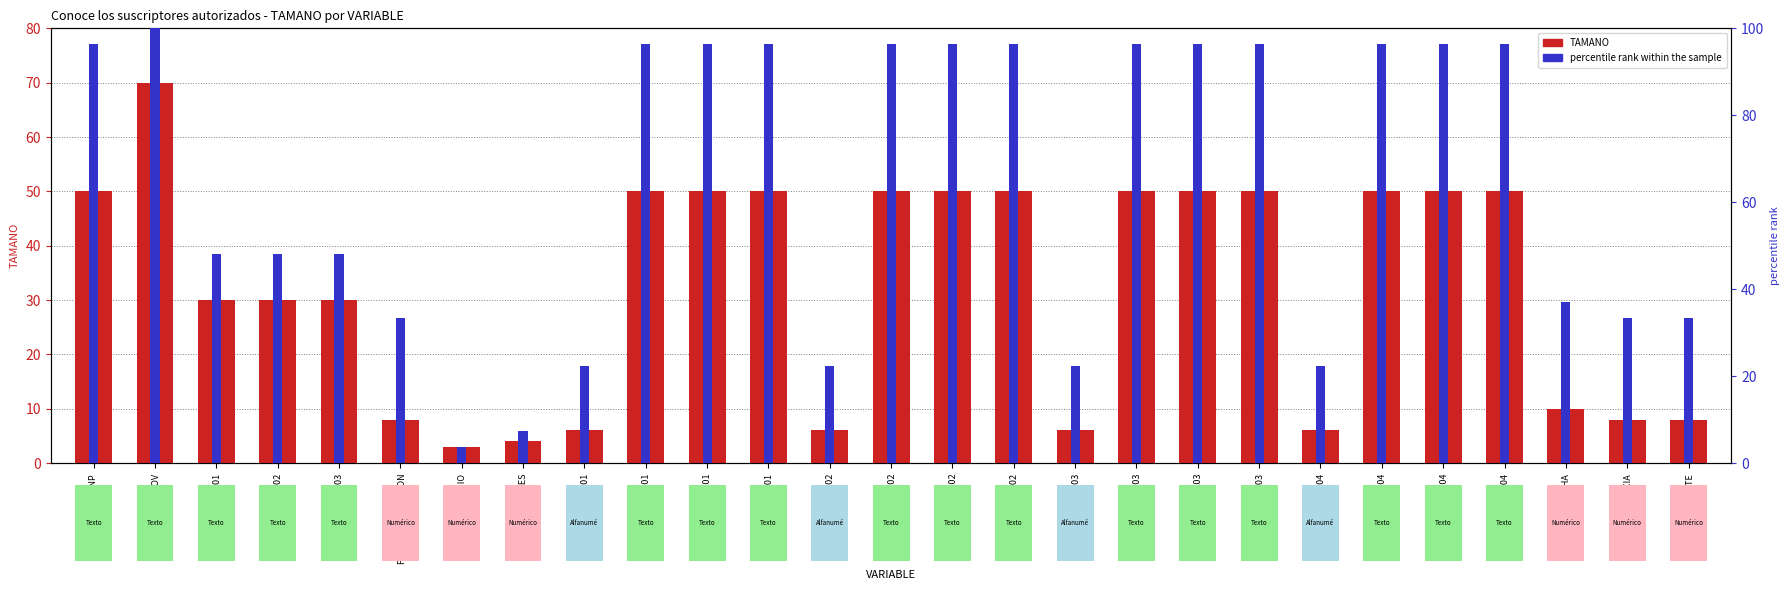

Between DISTRITO01 and DEPARTAMENTO04, which is larger?

DISTRITO01